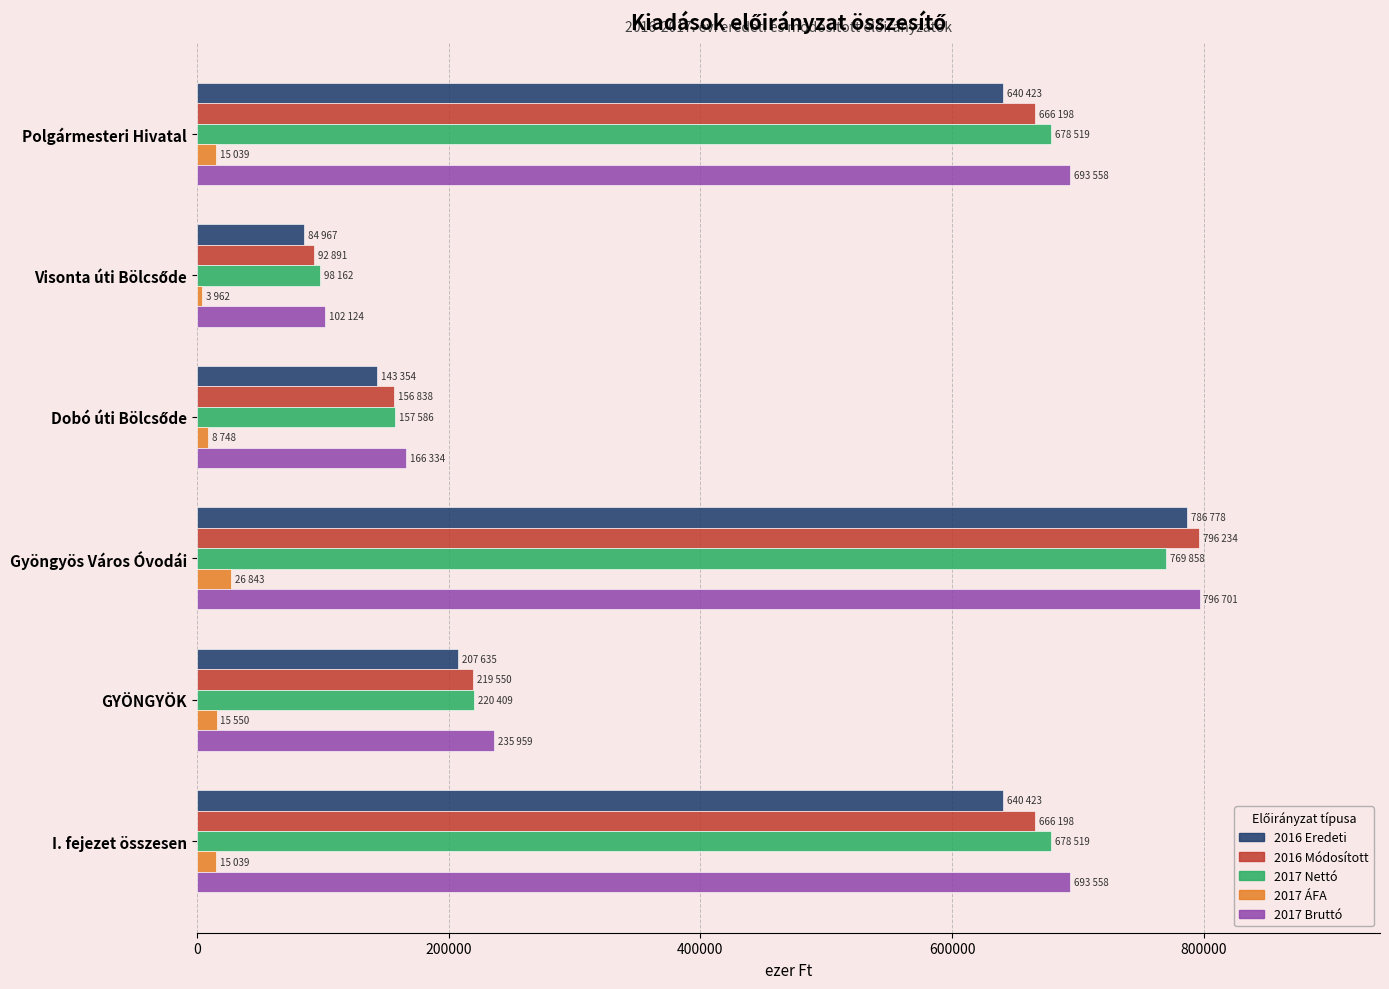

The value of 2016 Eredeti at GYÖNGYÖK is 207635. True or false?

True